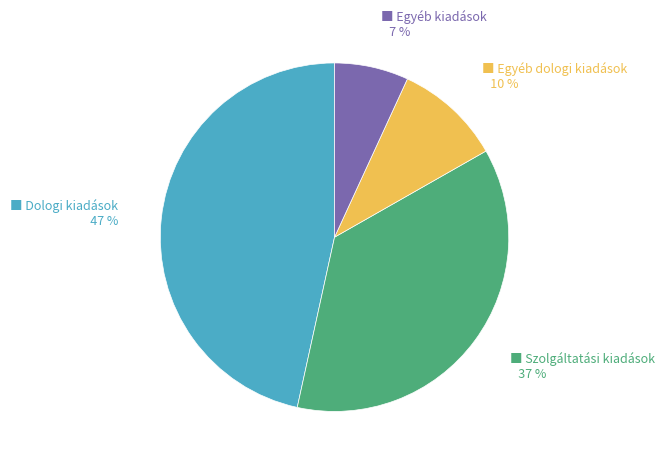

Is there a majority slice in this chart?

No